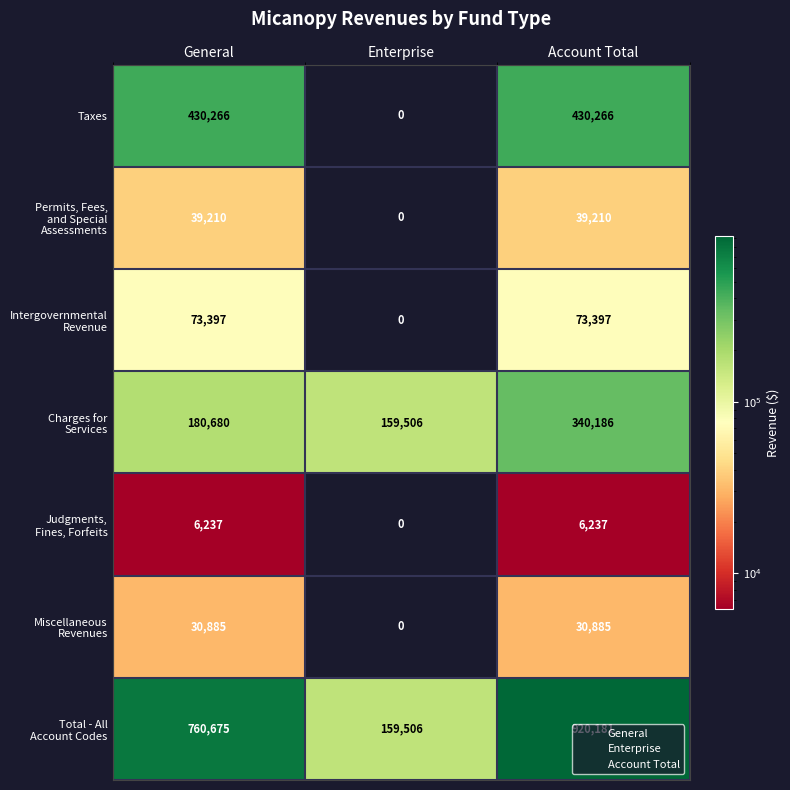

What is the total value across all series at Enterprise?

319012